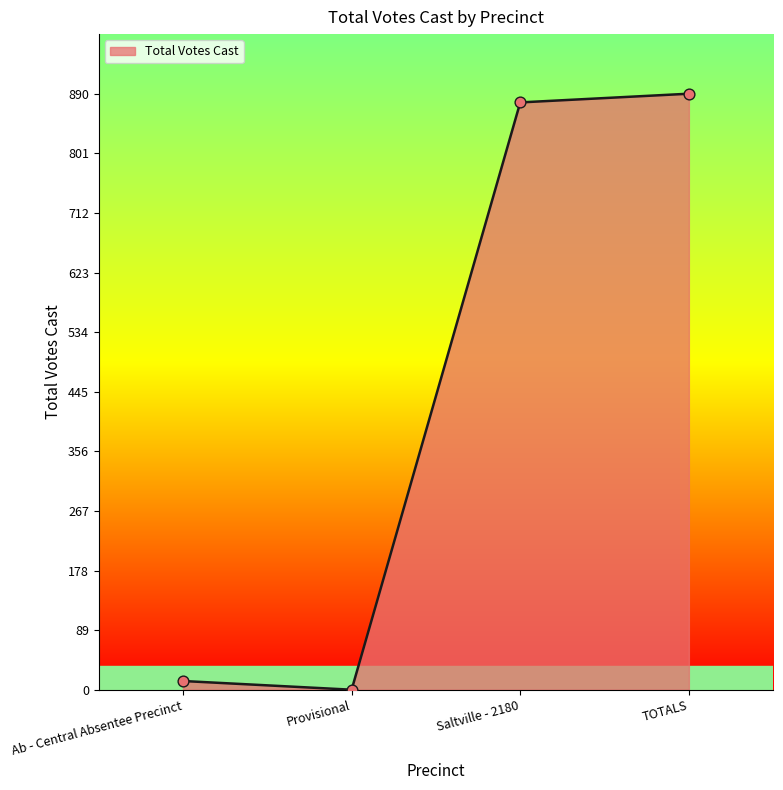

What is the change in value from Ab - Central Absentee Precinct to Provisional?

-13